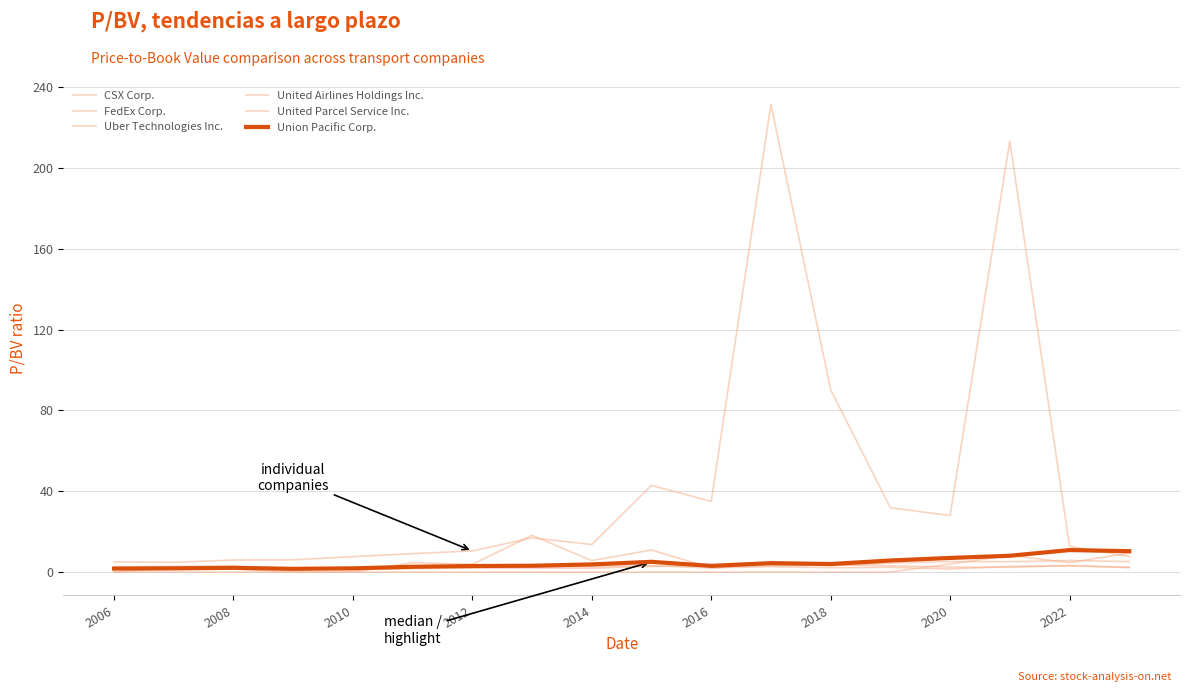

At which category is the sum across all series the highest?

11